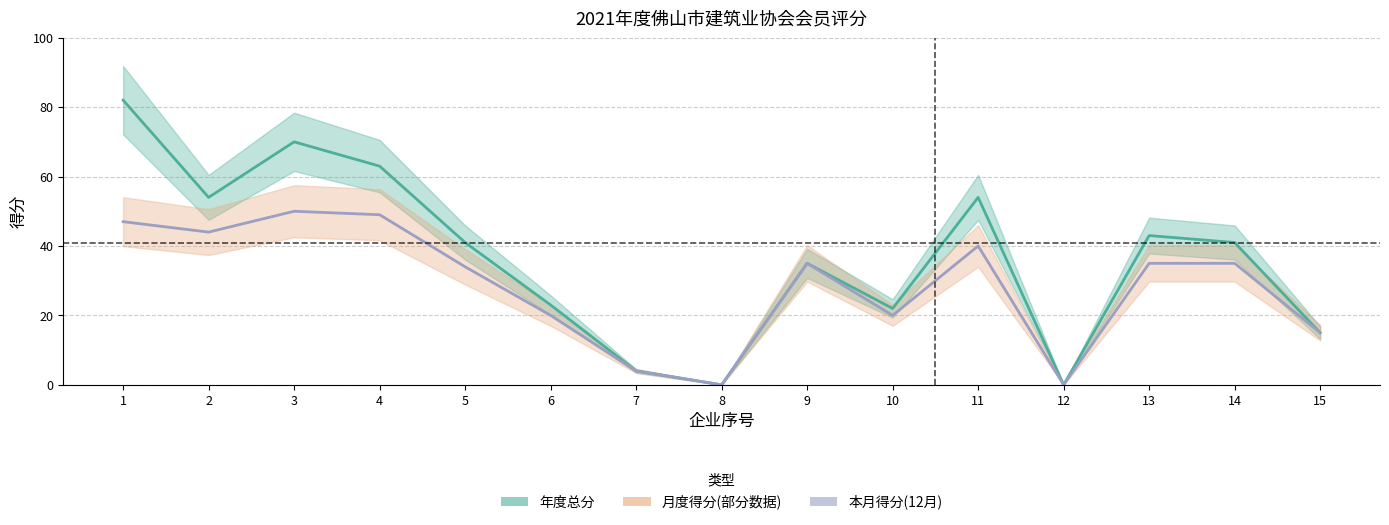

Rank the series by their average value, from highest to lowest.

年度总分, 本月得分(12月)